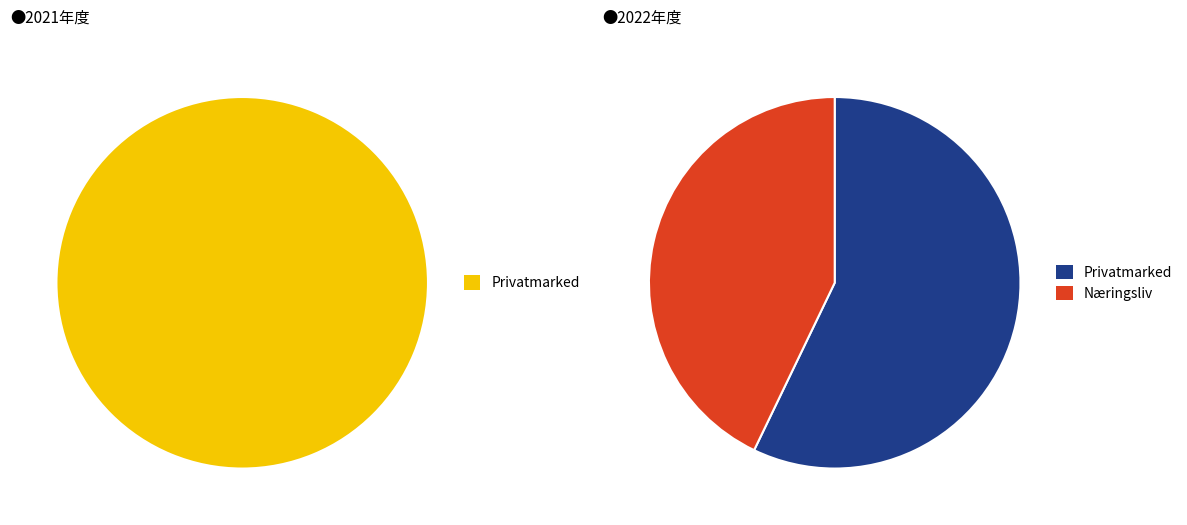

How much of the chart is everything except Privatmarked?

42.9%